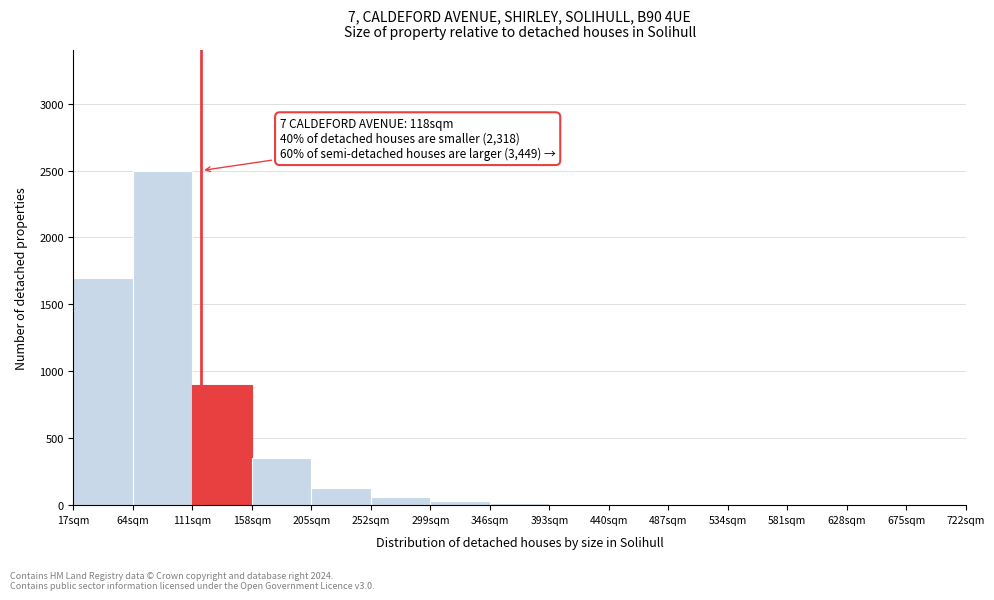

Which range on the x-axis has the tallest bar?

64 to 111